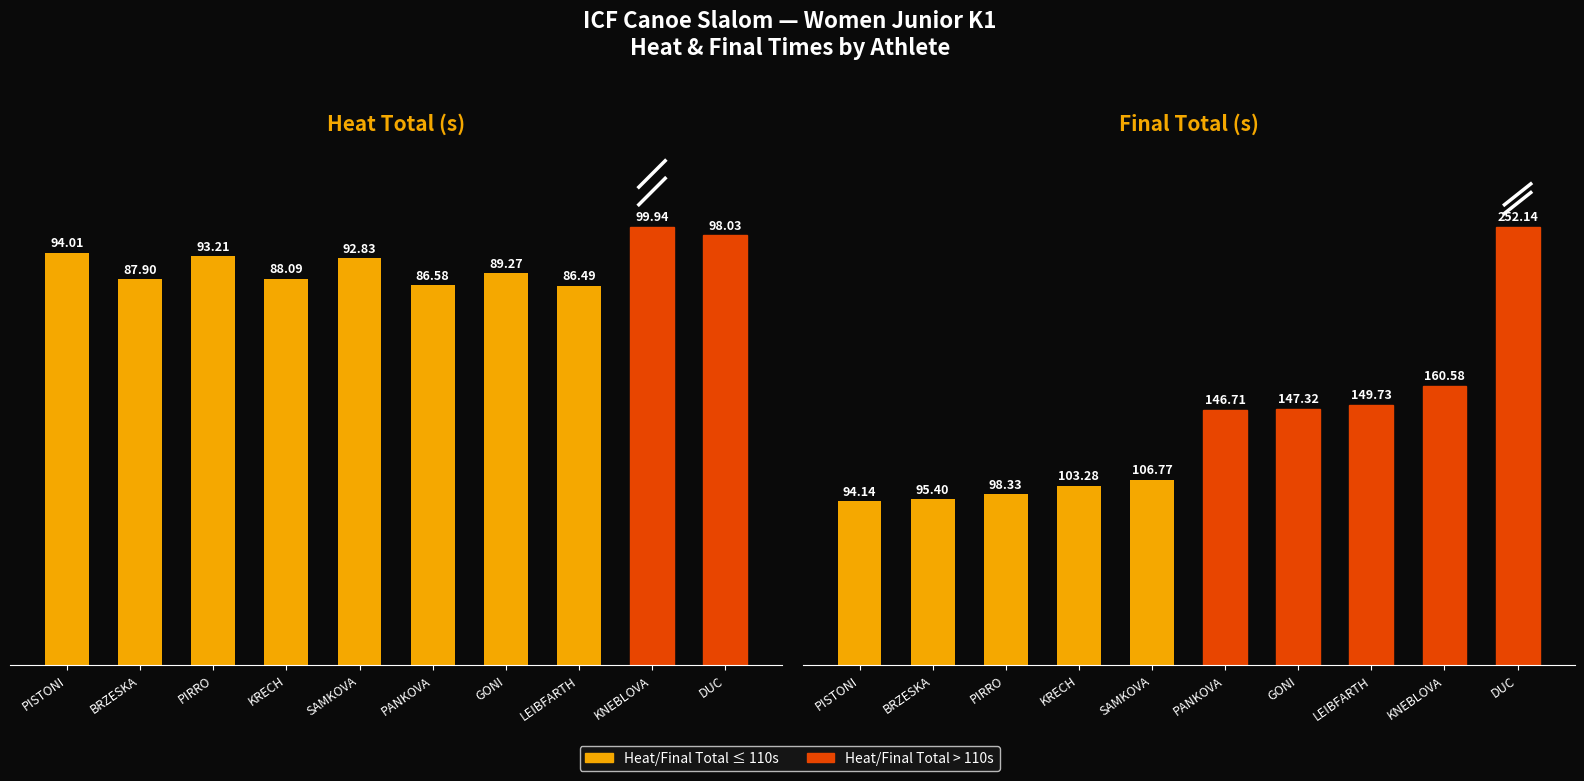

Reading left to right, list all the values displayed in this chart.

HeatTotal: PISTONI=94.0	BRZESKA=87.9	PIRRO=93.2	KRECH=88.1	SAMKOVA=92.8	PANKOVA=86.6	GONI=89.3	LEIBFARTH=86.5	KNEBLOVA=99.9	DUC=98.0
FinalTotal: PISTONI=94.1	BRZESKA=95.4	PIRRO=98.3	KRECH=103.3	SAMKOVA=106.8	PANKOVA=146.7	GONI=147.3	LEIBFARTH=149.7	KNEBLOVA=160.6	DUC=252.1